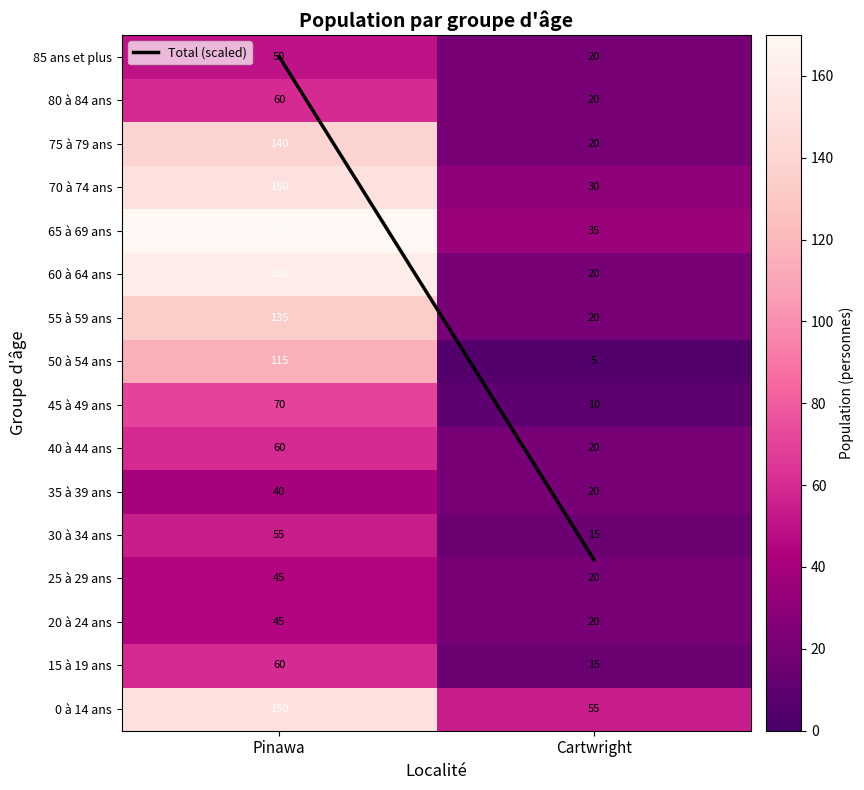

The 45 à 49 ans series shows 70 at Pinawa. True or false?

True